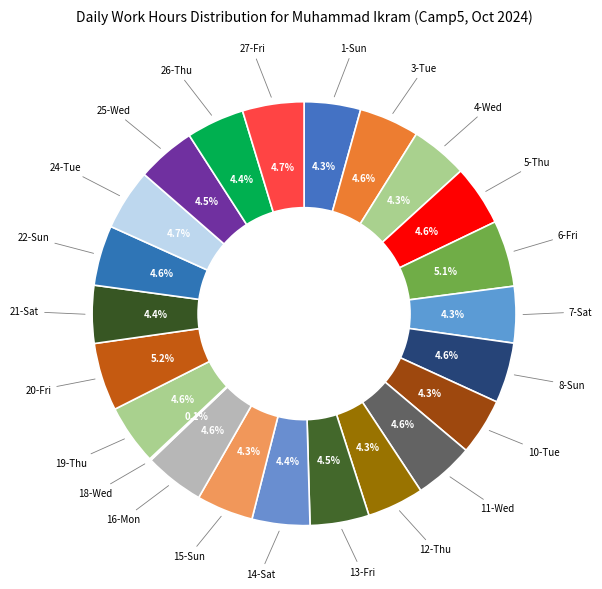

What is the smallest slice in the pie chart?

18-Wed